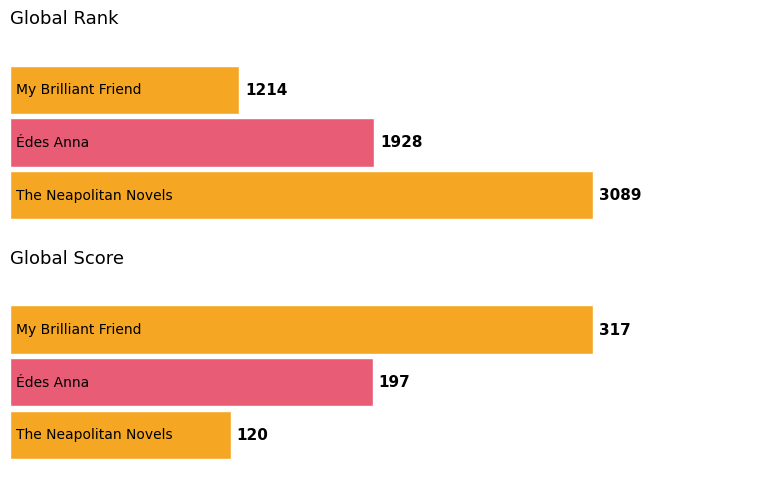

List the labels in order of Global Rank value, smallest first.

My Brilliant Friend, Édes Anna, The Neapolitan Novels